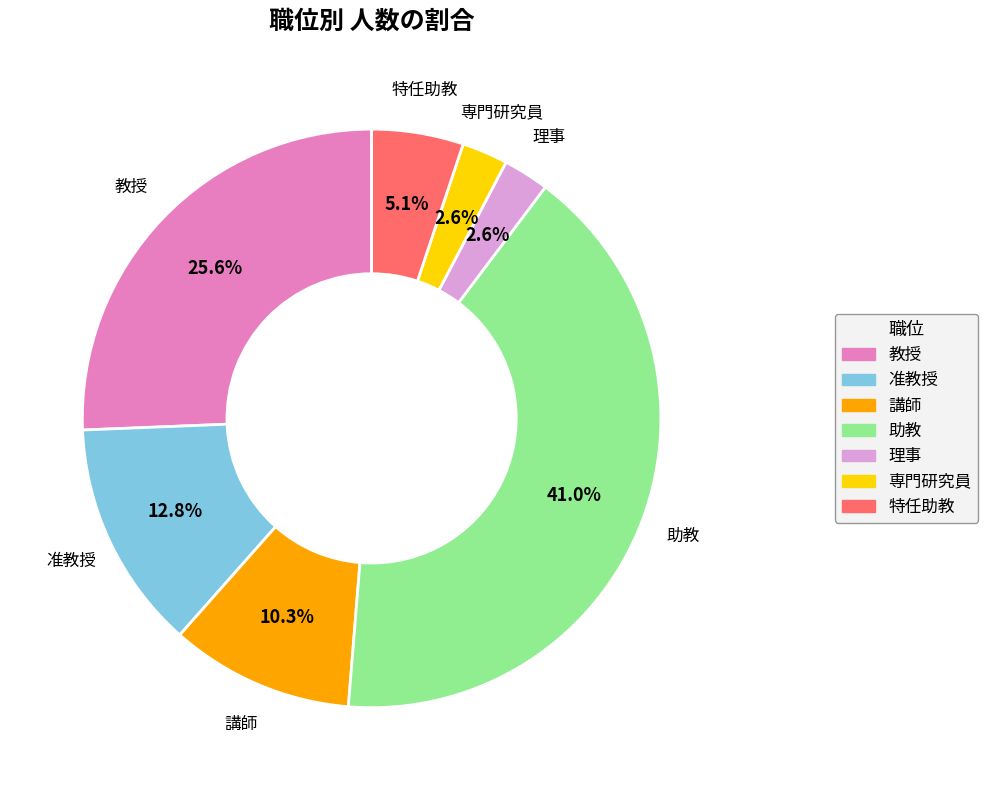

How many slices are in this pie chart?

7